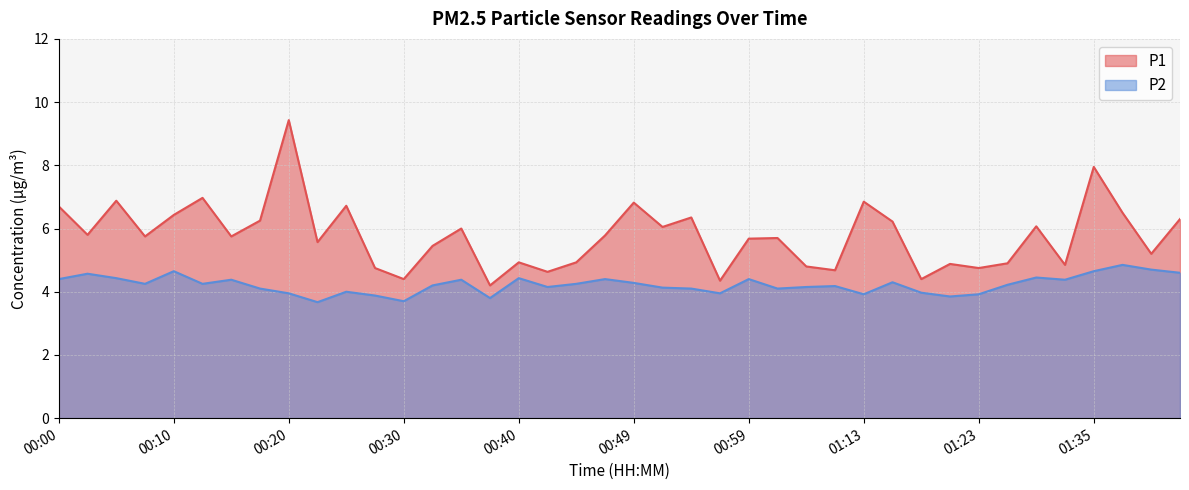

Between 01:20 and 01:40, which is larger?

01:40